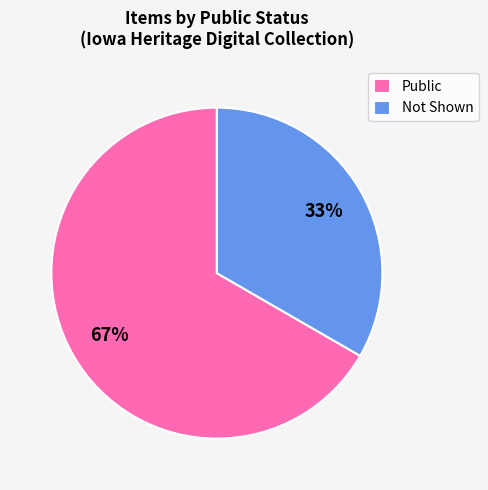

Does Public account for over 50% of the chart?

Yes